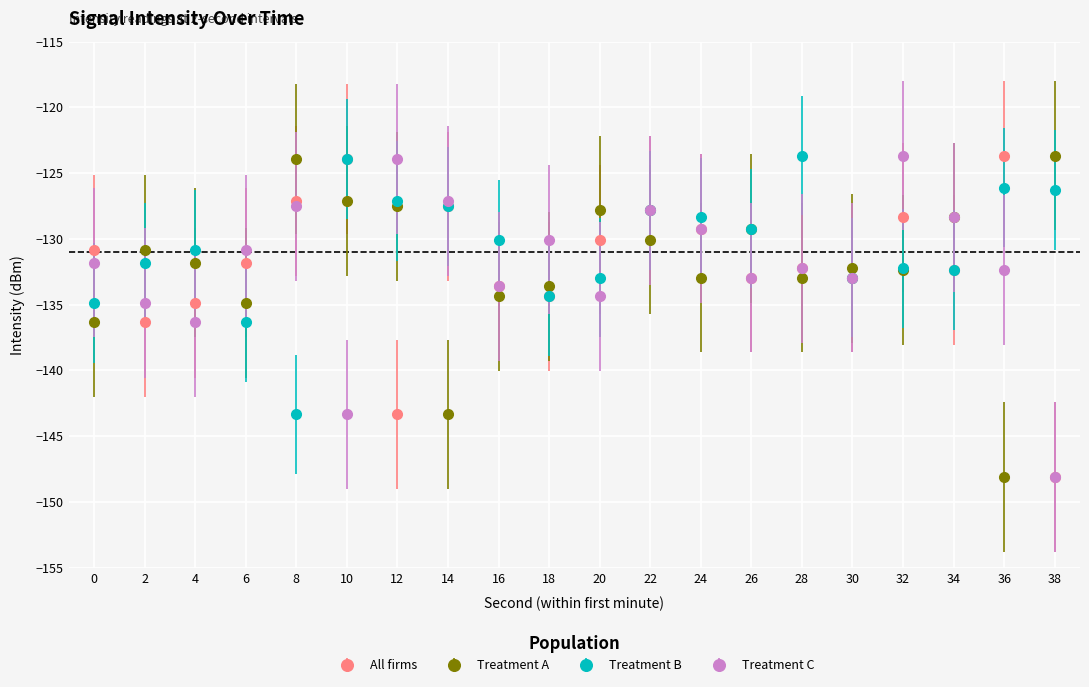

Between 6 and 8, which series saw the biggest shift?

Treatment A